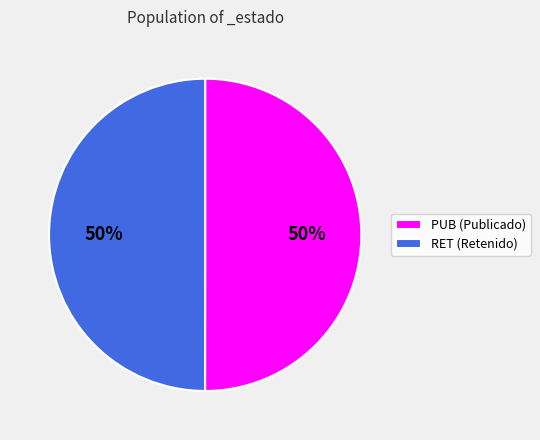

True or false: PUB (Publicado) accounts for 50% of the total.

True